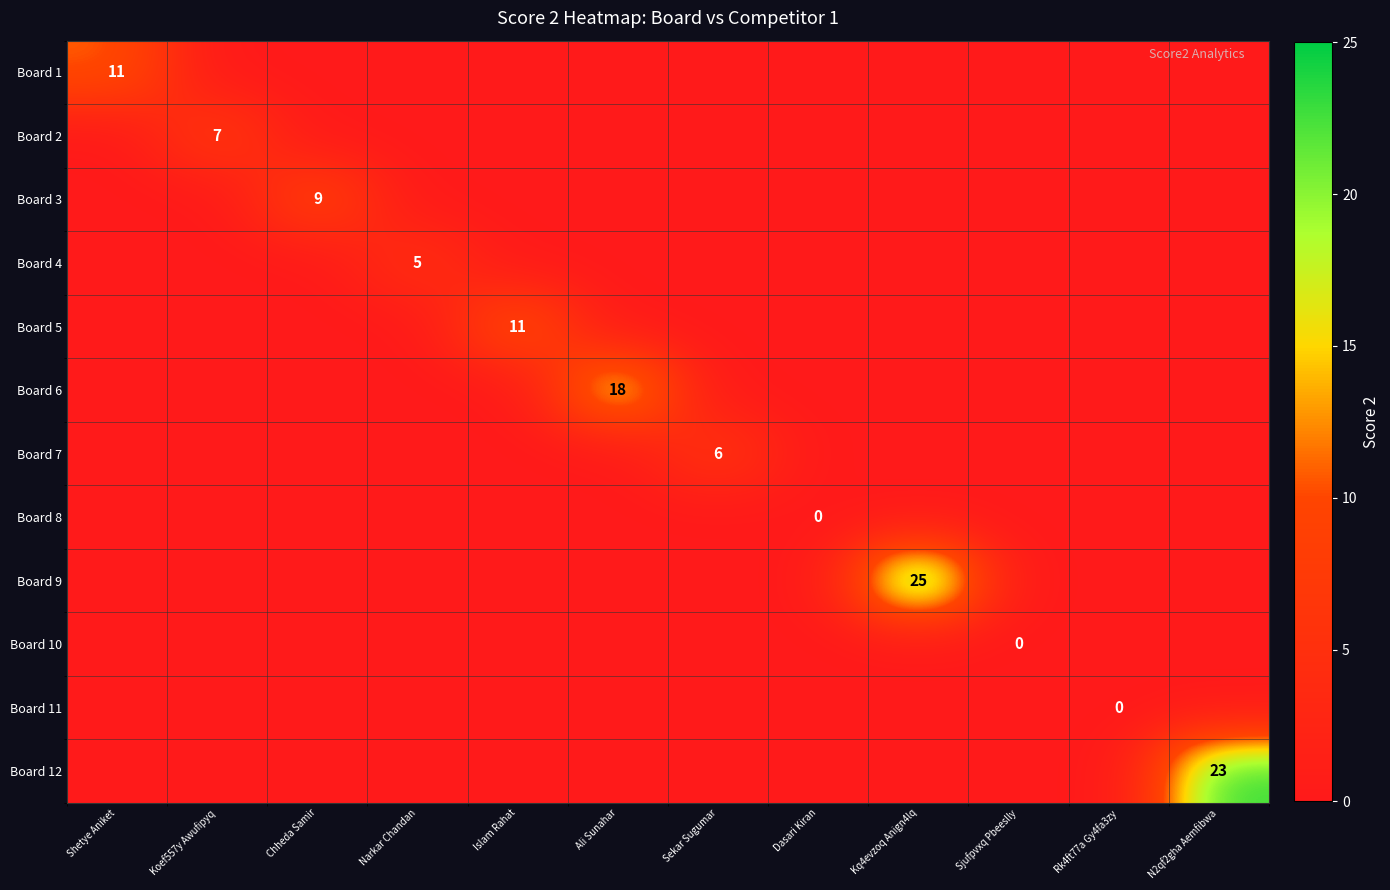

The Board 3 series shows 9 at Chheda Samir. True or false?

True